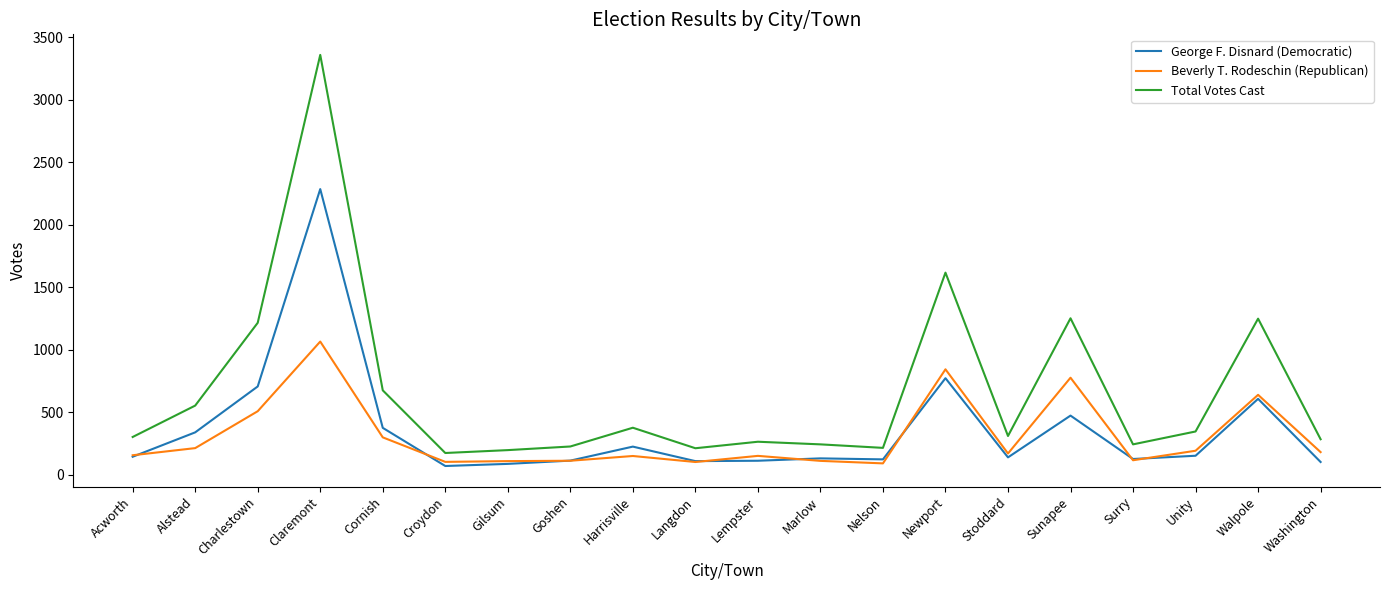

List the series in order of their peak value, lowest first.

Beverly T. Rodeschin (Republican), George F. Disnard (Democratic), Total Votes Cast